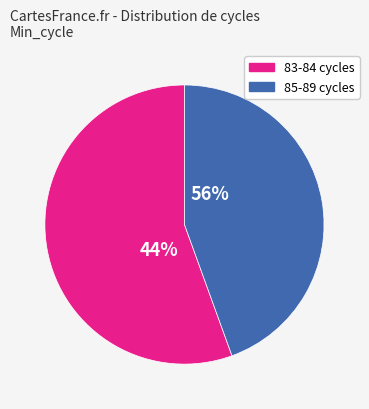

Is the sum of 83 and 84 greater than half?

No